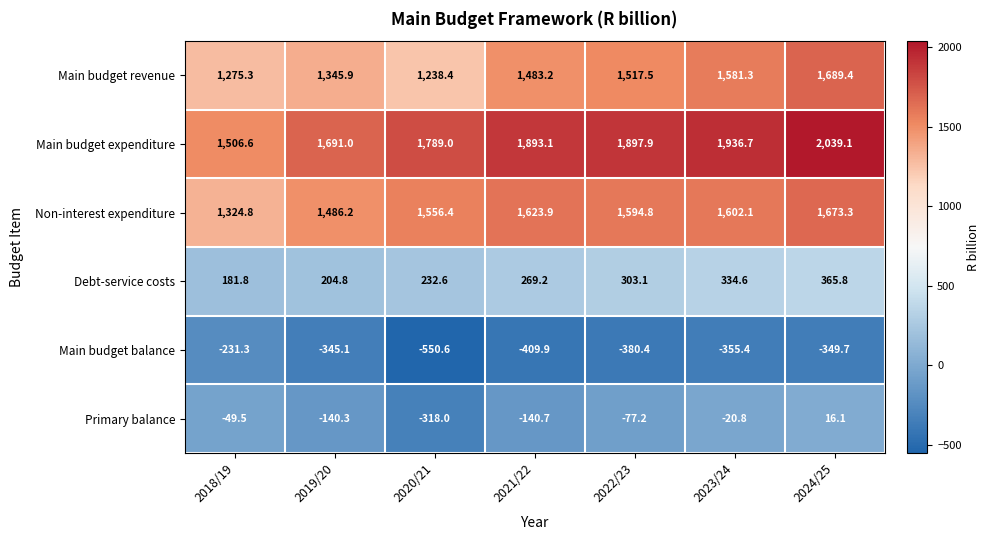

What is the sum of all Primary balance values?

-730.4